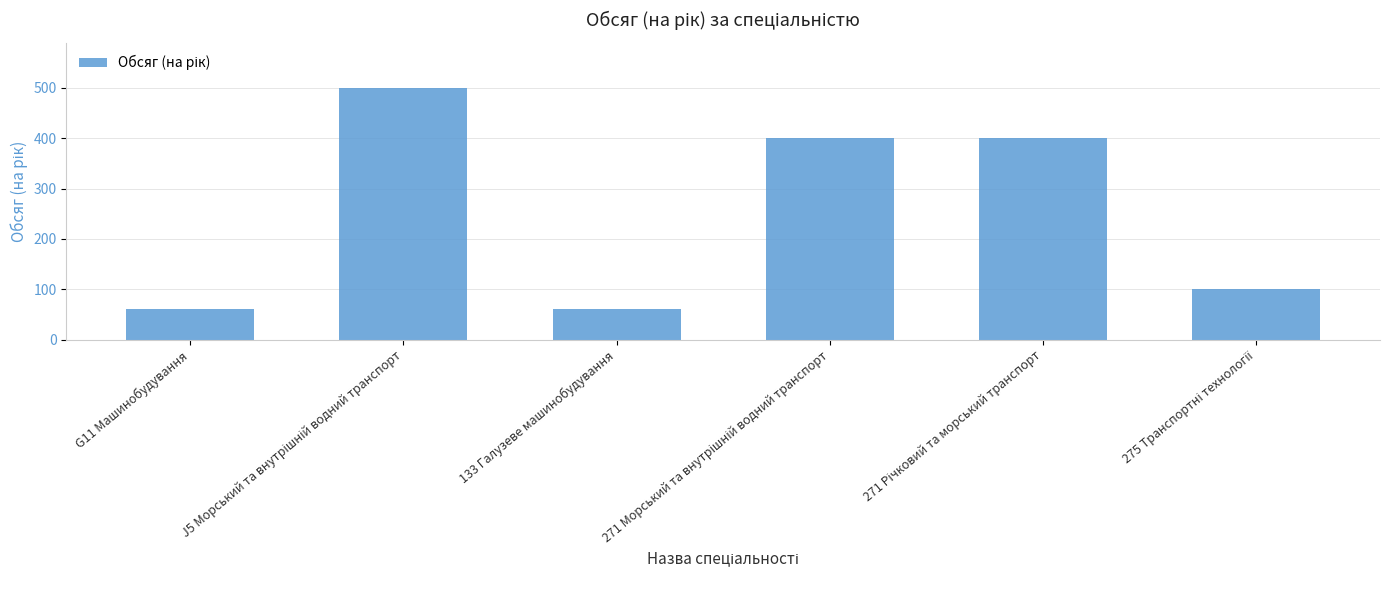

What is the greatest value displayed?

500